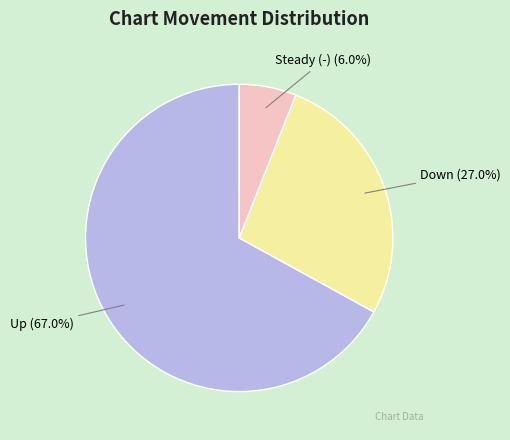

Which category has the smallest portion of the pie?

Steady (-) (6.0%)